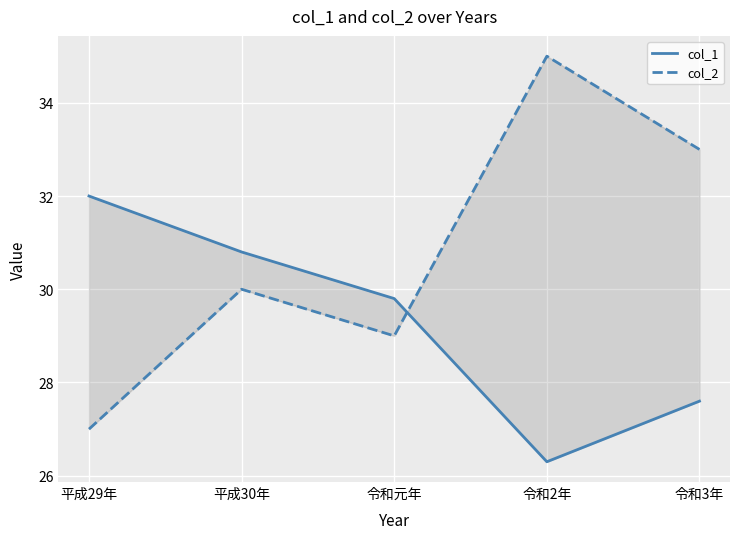

What is the minimum value shown in the chart?

26.3